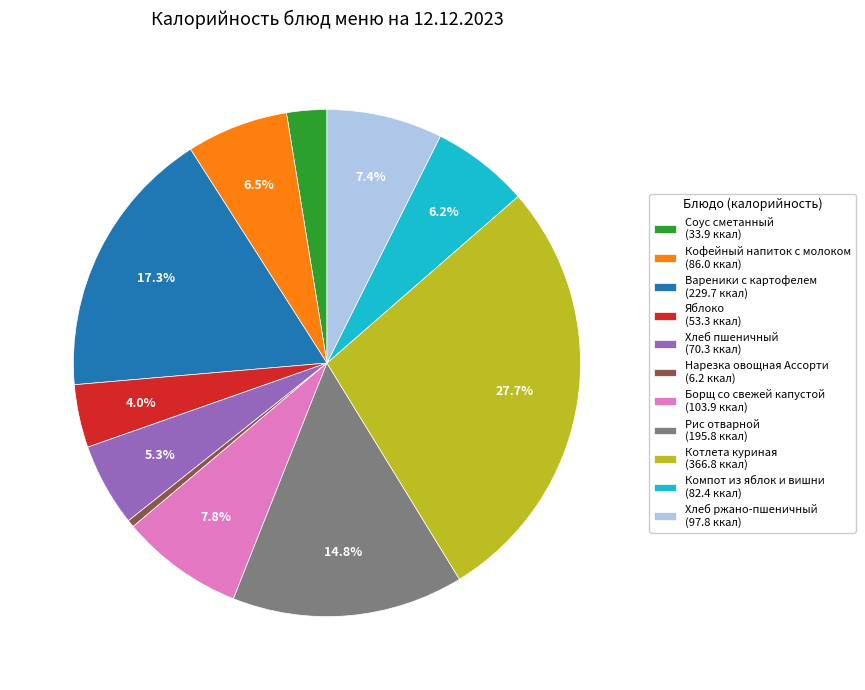

To the nearest percent, what is the difference between the largest and smallest slice percentages?

27%